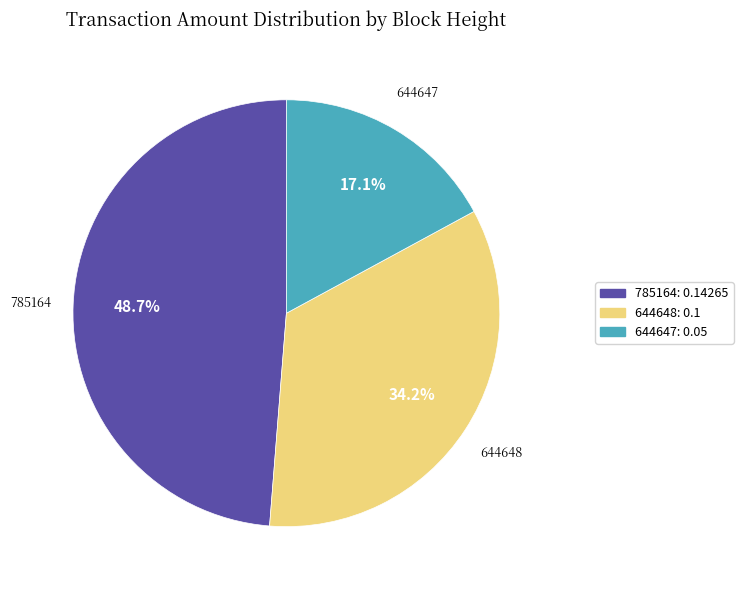

To the nearest percent, what is the combined percentage of 644647 and 785164?

66%